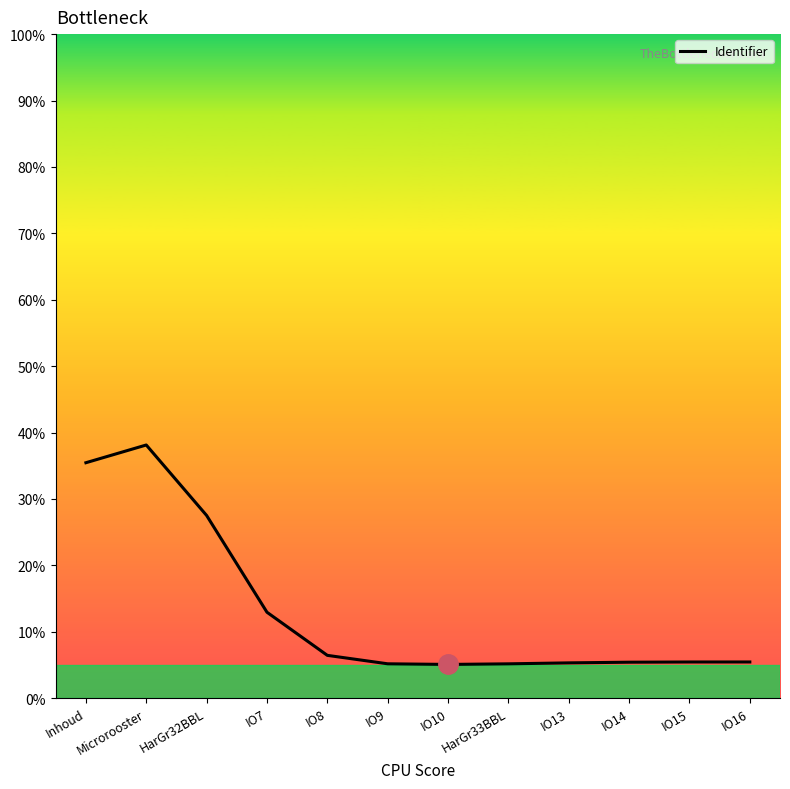

Reading right to left, list all the values displayed in this chart.

5.4	5.4	5.4	5.3	5.2	5.1	5.2	6.4	12.9	27.5	38.1	35.5